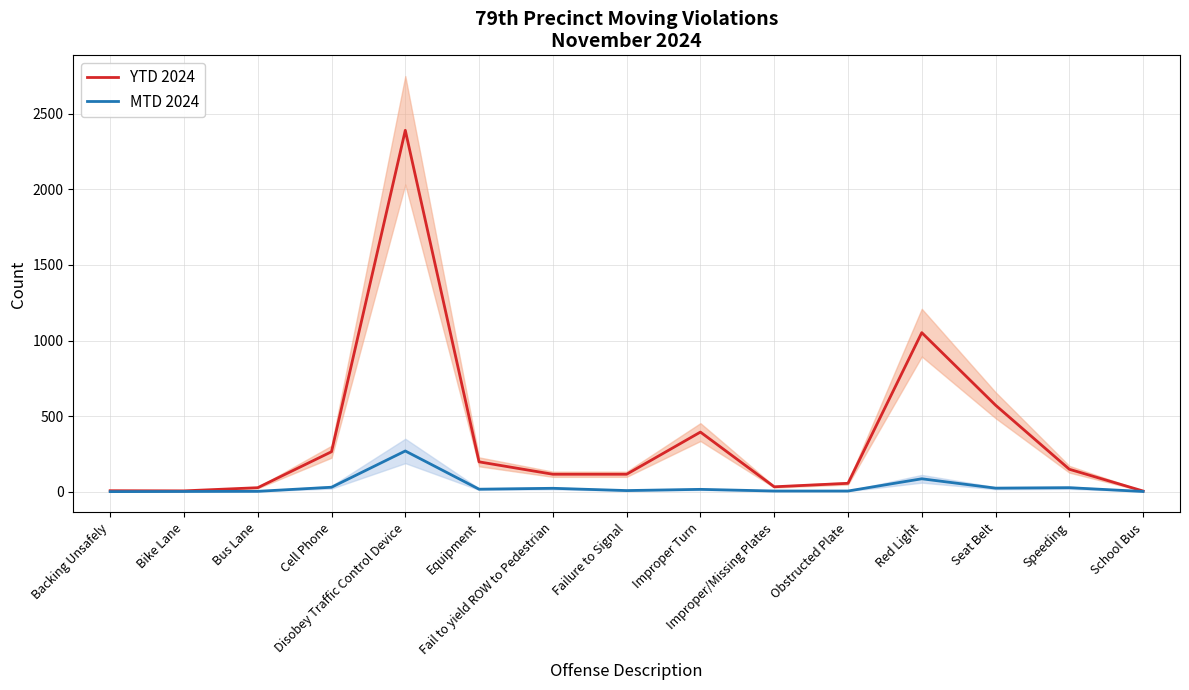

How many data points does each series have?

15